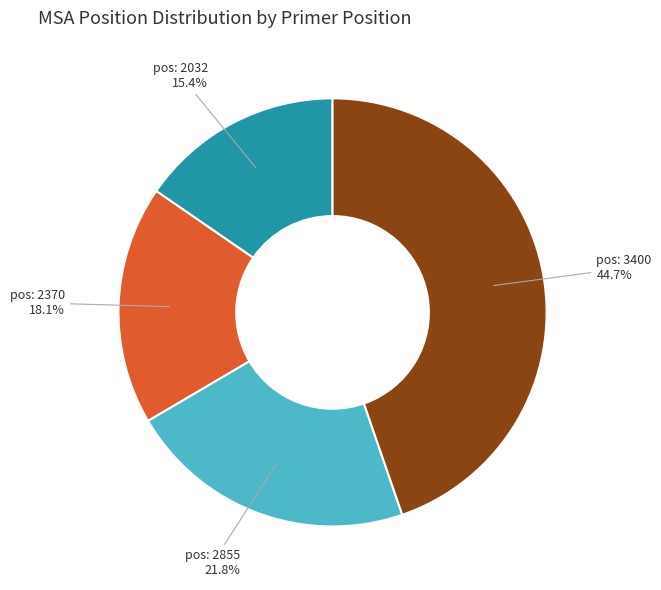

Does any single category account for the majority?

No